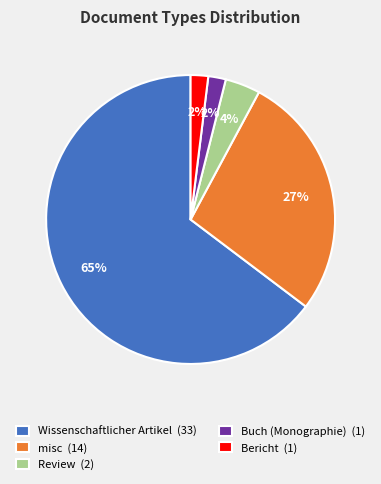

Which slice is the largest?

Wissenschaftlicher Artikel